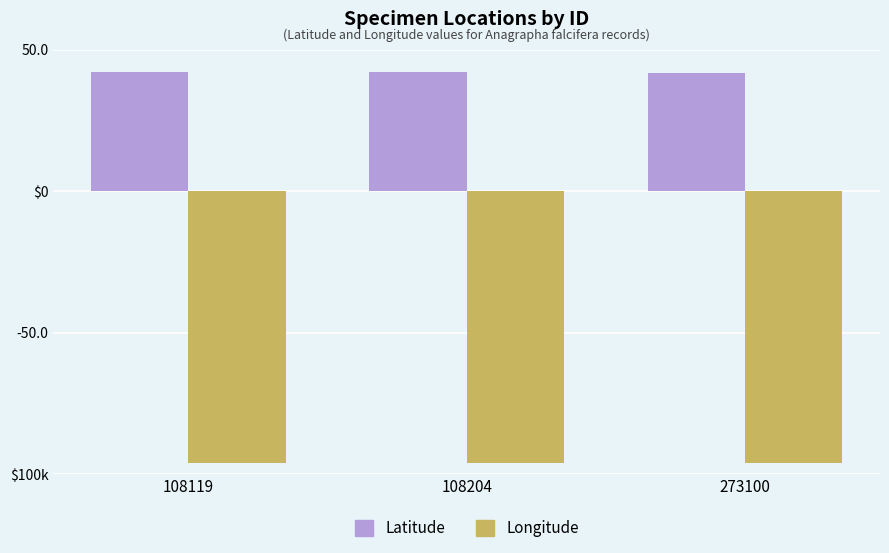

Which series has the largest total across all categories?

Latitude